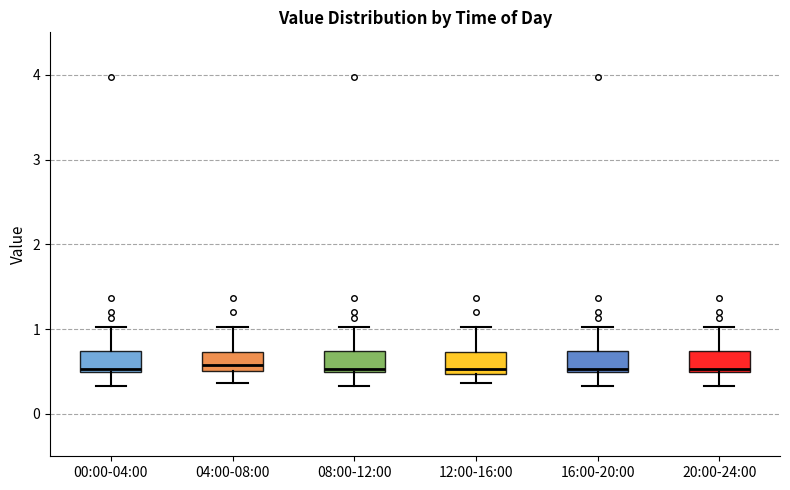

Where is the upper edge of the box for 00:00-04:00 on the y-axis? The values are not printed on the chart, so give them approximately, as read against the axis.

0.7